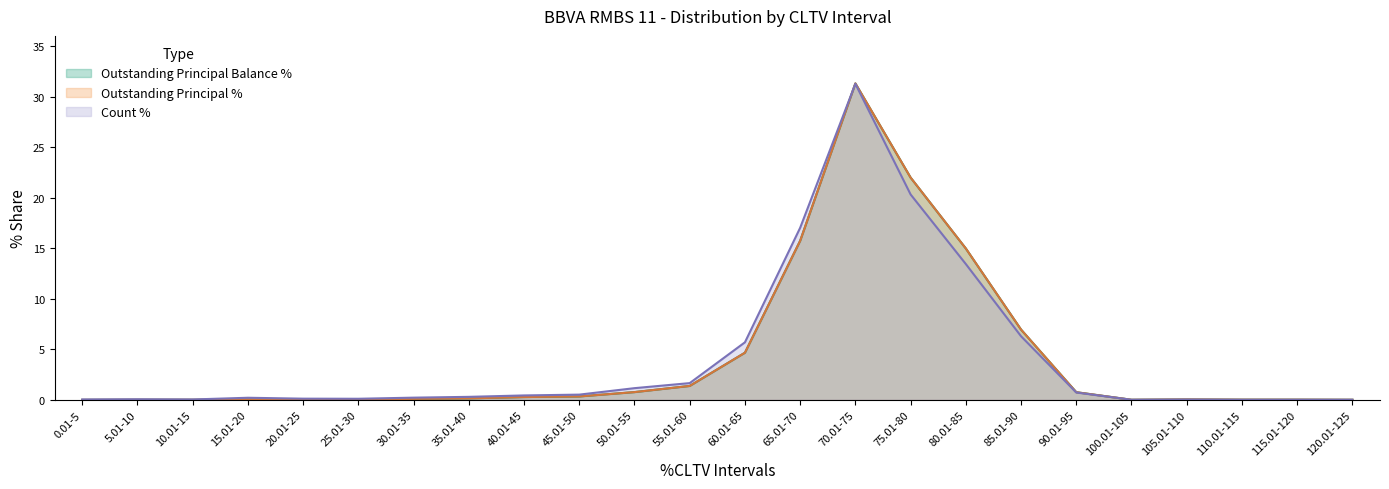

Rank the categories by Outstanding Principal Balance % value from highest to lowest.

70.01-75, 75.01-80, 65.01-70, 80.01-85, 85.01-90, 60.01-65, 55.01-60, 50.01-55, 90.01-95, 45.01-50, 40.01-45, 35.01-40, 30.01-35, 15.01-20, 20.01-25, 105.01-110, 25.01-30, 110.01-115, 115.01-120, 5.01-10, 10.01-15, 100.01-105, 120.01-125, 0.01-5